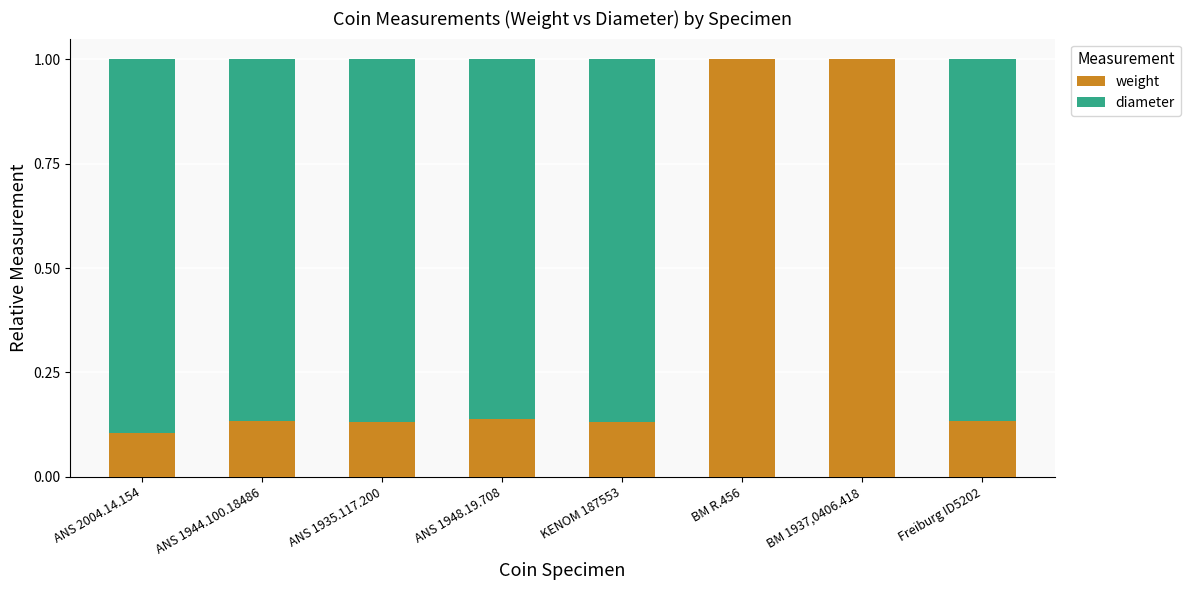

What is the highest value of the weight series?

1.0